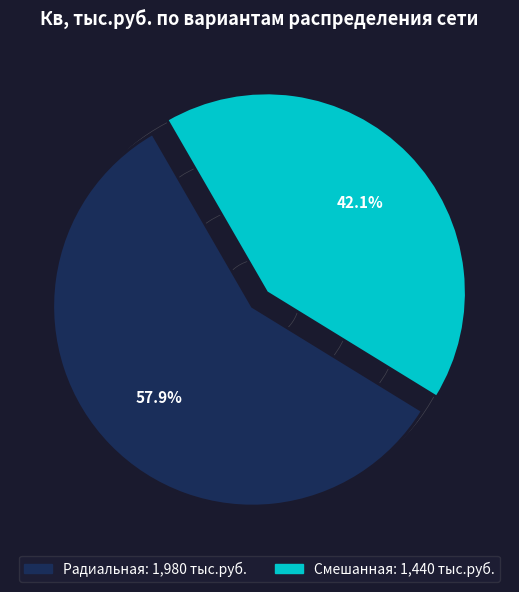

Rank the categories by value from lowest to highest.

Смешанная, Радиальная